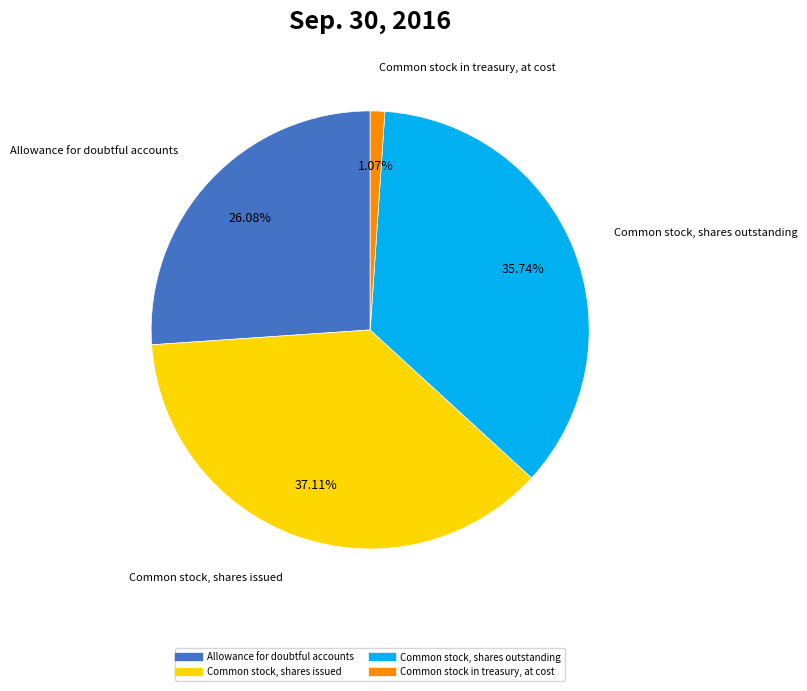

Count the number of slices in the pie.

4